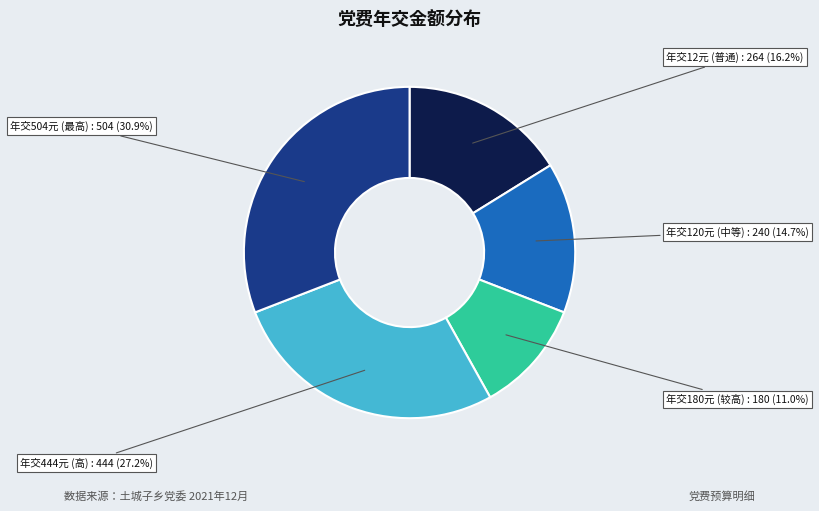

Is there any slice that represents more than half of the pie?

No